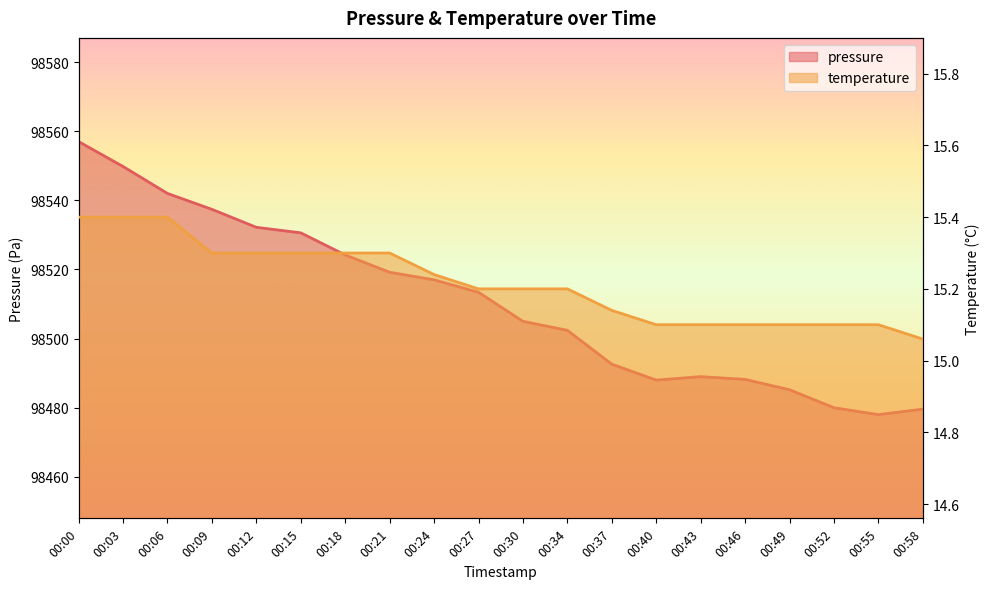

What is the sum of all pressure values?

1970210.8